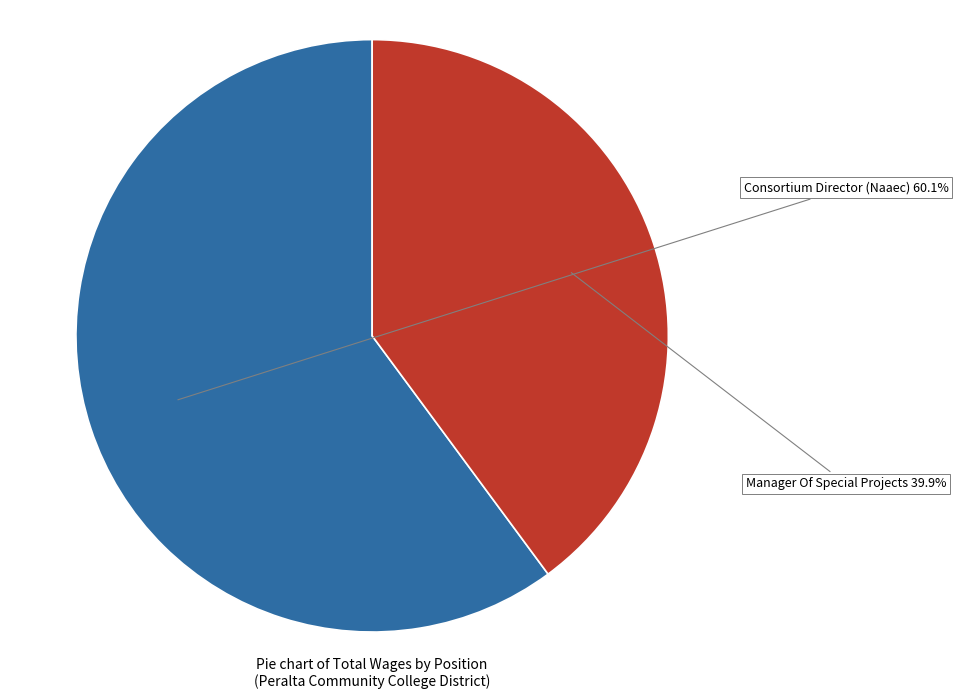

Does any single category account for the majority?

Yes